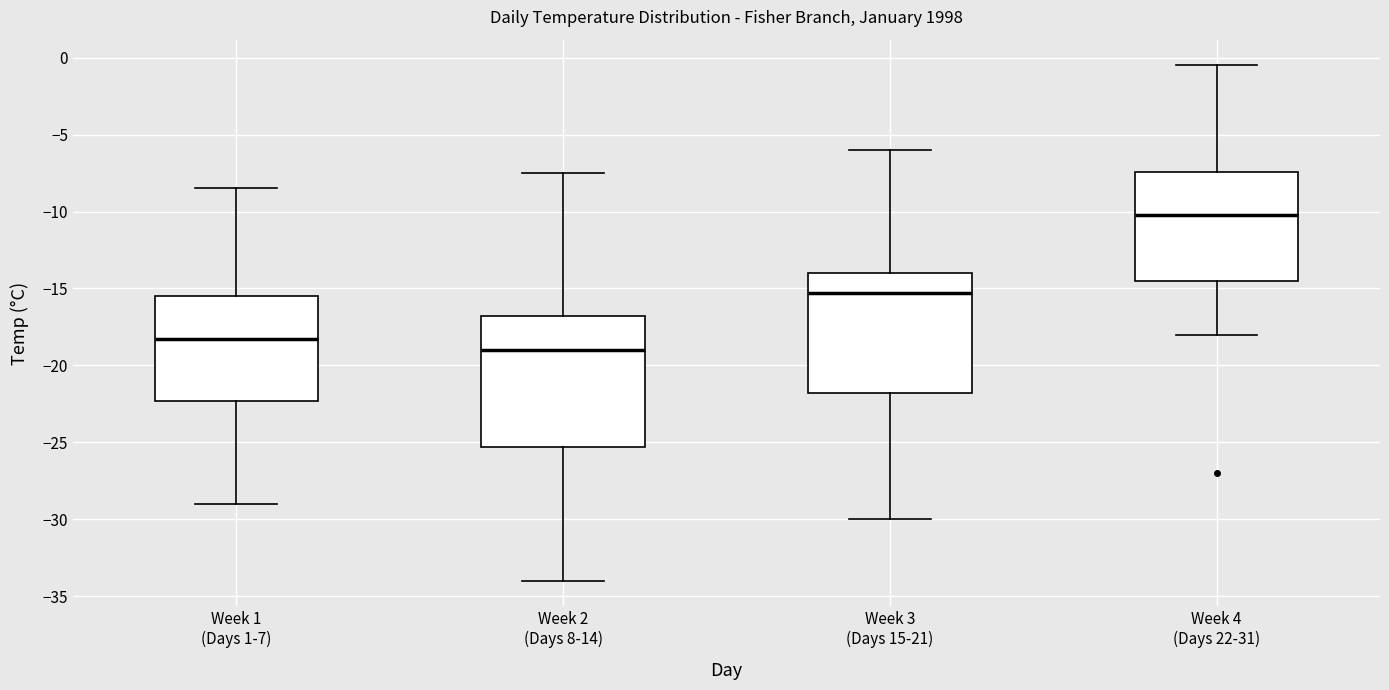

Which box is the tallest, from its lower edge to its upper edge?

Week 2 (Days 8-14)